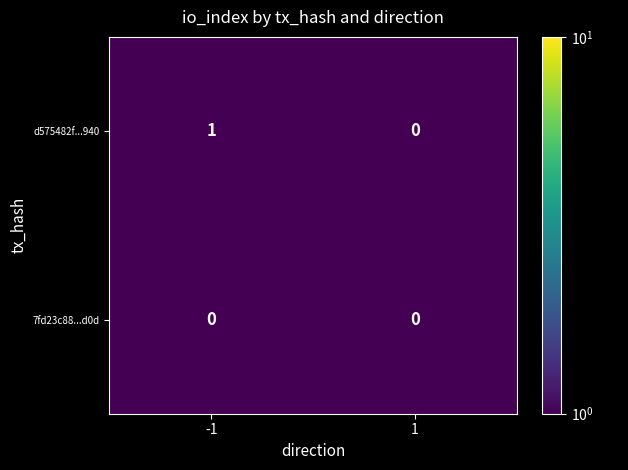

Reading right to left, extract all data points from this chart.

d575482f...940: 0	1
7fd23c88...d0d: 0	0